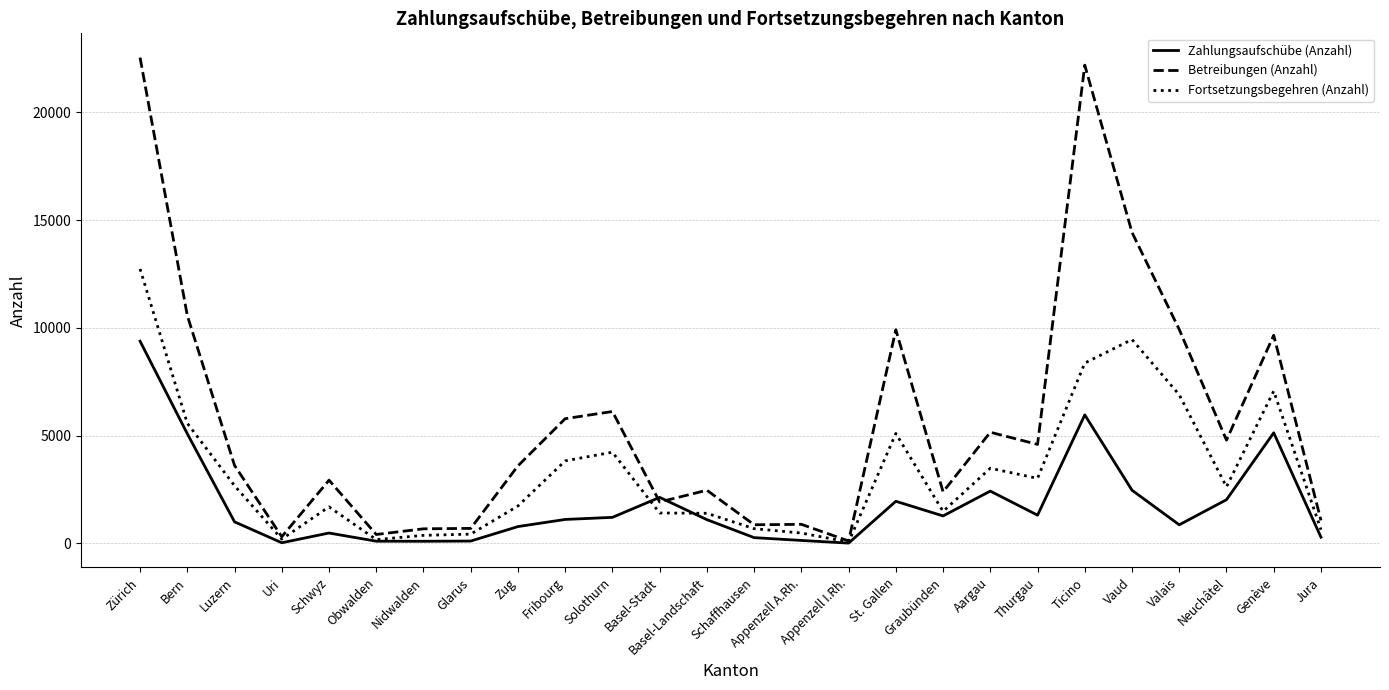

Is it true that Betreibungen (Anzahl) equals 3594 at Zug?

True